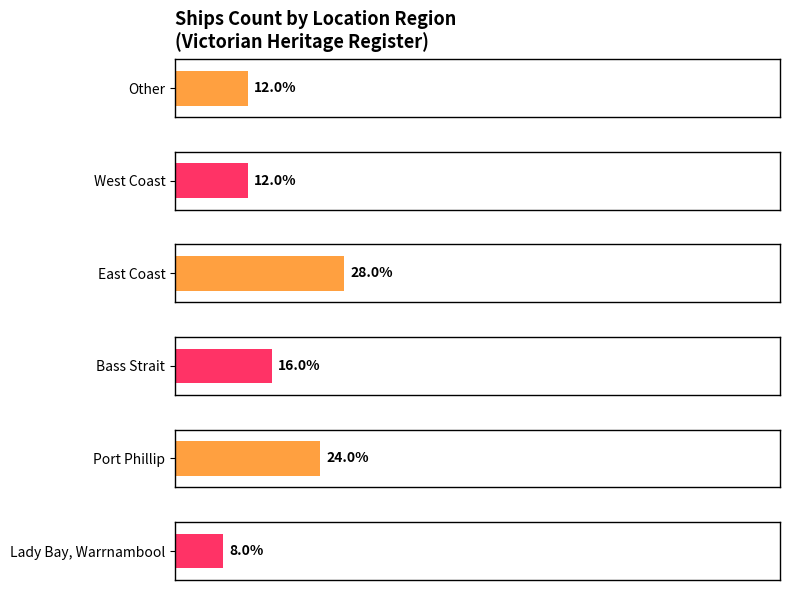

What position from the left is Other?

6